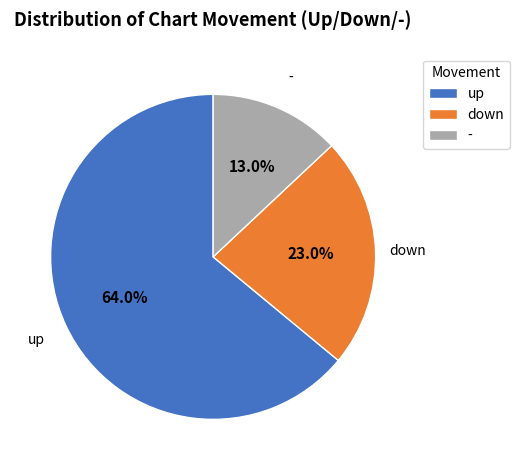

What is the ratio of the value at down to the value at -?

1.8